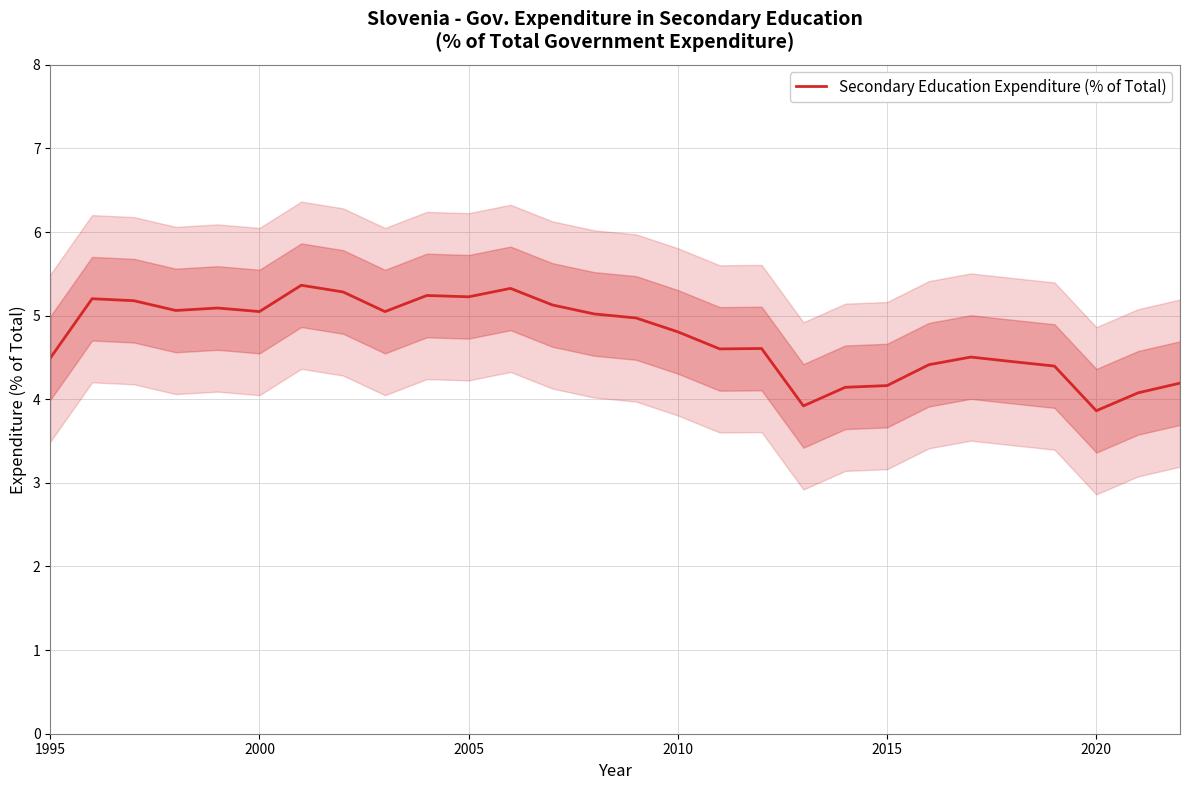

True or false: Secondary Education Expenditure (% of Total) has a value of 4.2 at 2015.

True